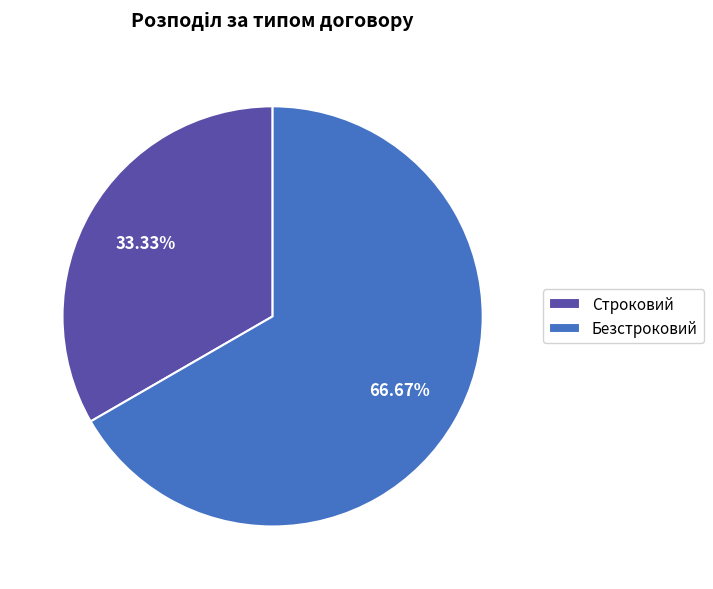

Is the sum of Строковий and Безстроковий greater than half?

Yes